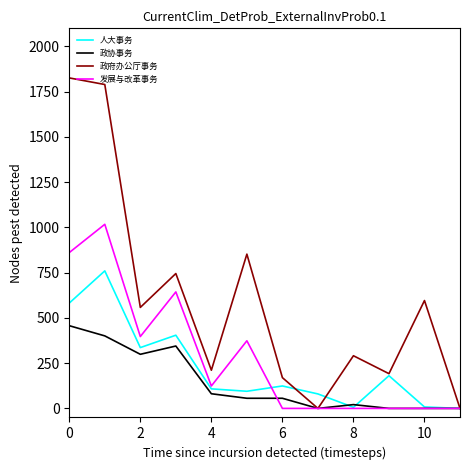

How many lines are shown in the chart?

4